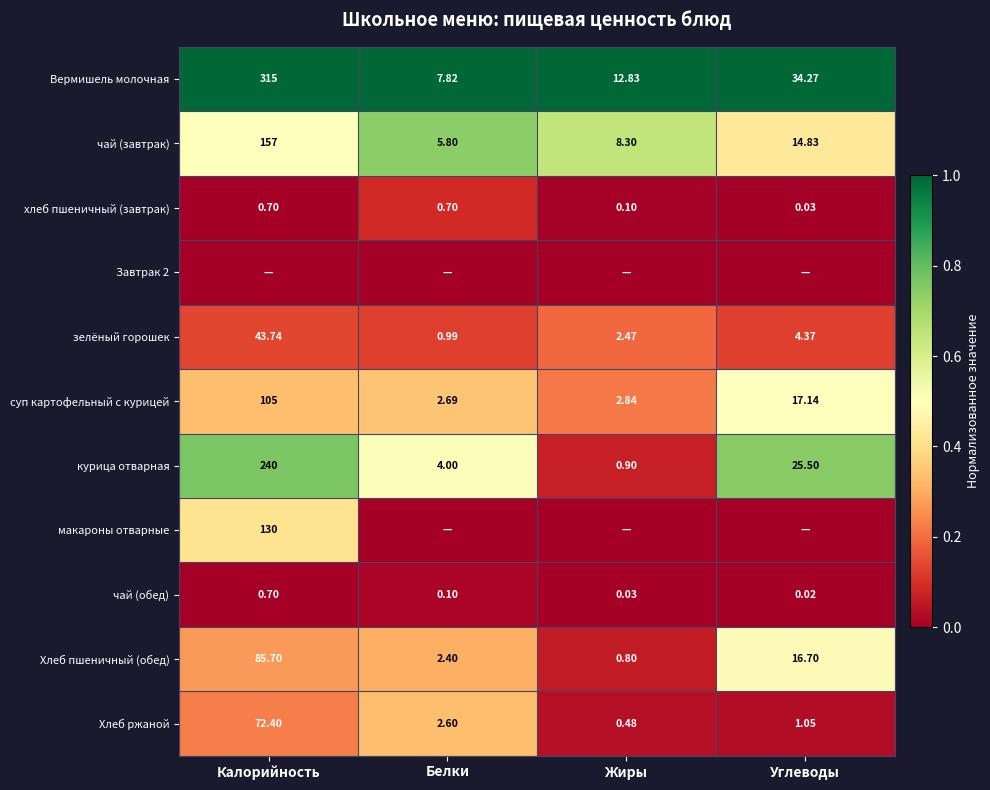

True or false: курица отварная has a value of 0.0 at Жиры.

False